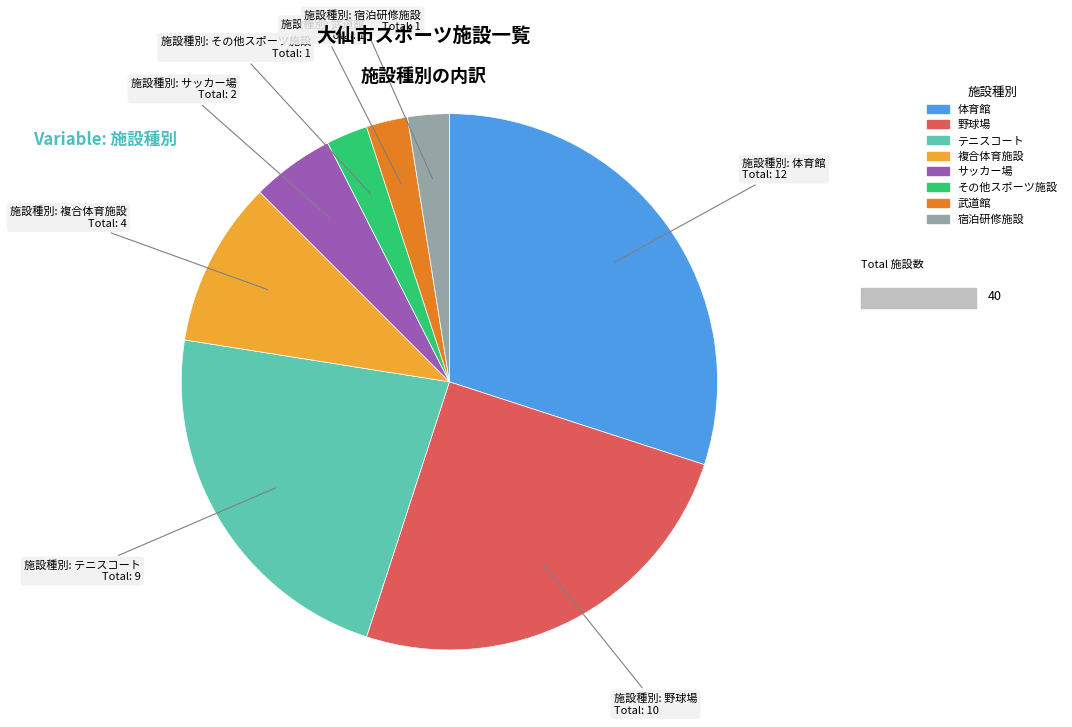

The 野球場 slice represents 32% of the pie. True or false?

False